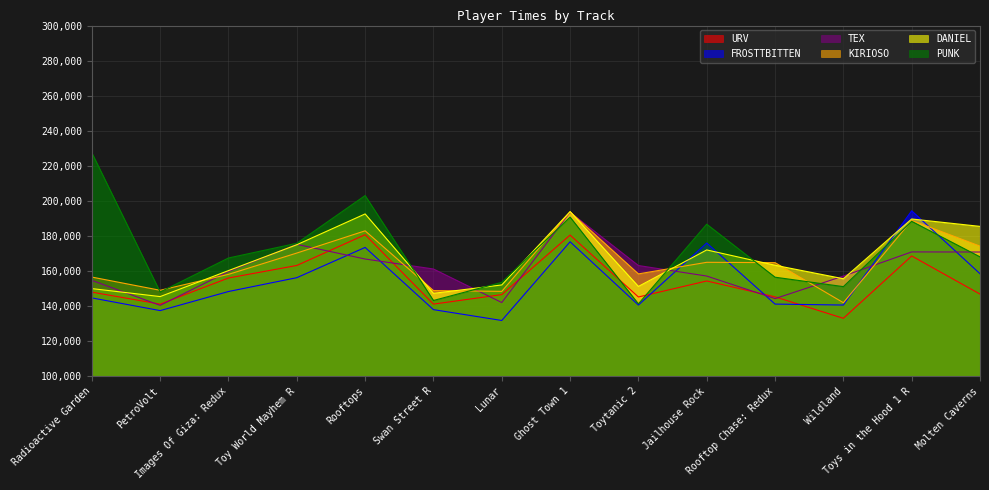

Reading left to right, what are all the values shown in this chart?

URV: 147850	141002	155914	163070	180619	141008	146438	180409	145081	154221	145157	132907	168481	146732
FROSTTBITTEN: 144548	137306	148203	156097	173368	137859	131668	176588	140468	175890	141025	140481	194267	158360
TEX: 154550	140290	159640	175117	166749	161063	141909	193440	163036	157023	144153	157016	170799	170742
KIRIOSO: 156441	148907	157991	170158	182841	148741	148290	193642	158257	164873	164691	141825	188808	174108
DANIEL: 149871	145309	160143	174904	192485	147149	151953	193844	151103	171935	163195	155496	189599	185376
PUNK: 227347	147921	167333	175735	202970	143082	153455	190689	141158	186628	156375	150997	188266	167984